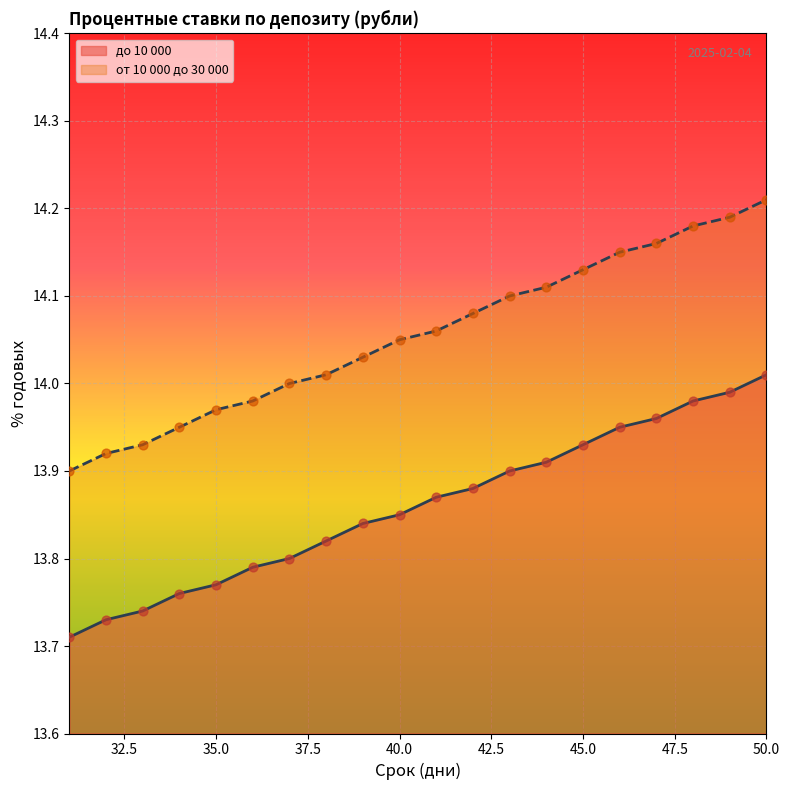

Which series has the widest spread of Y values?

от 10 000 до 30 000